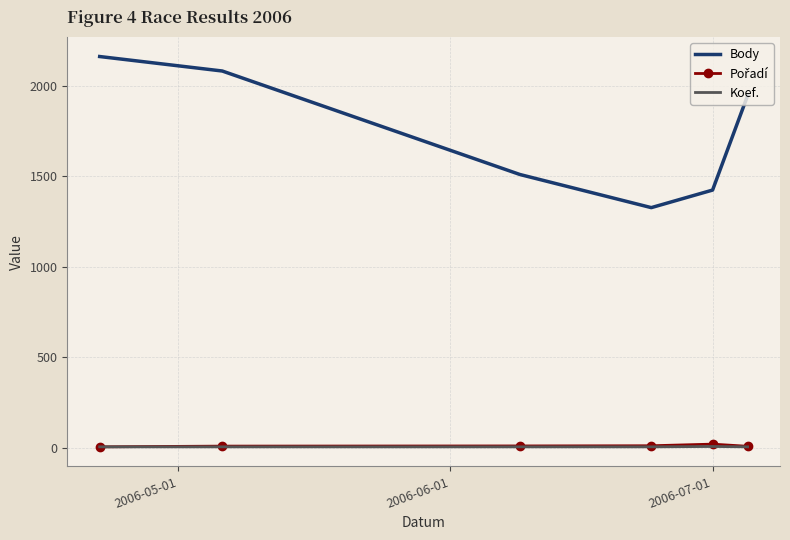

True or false: Koef. and Body cross at least once.

False